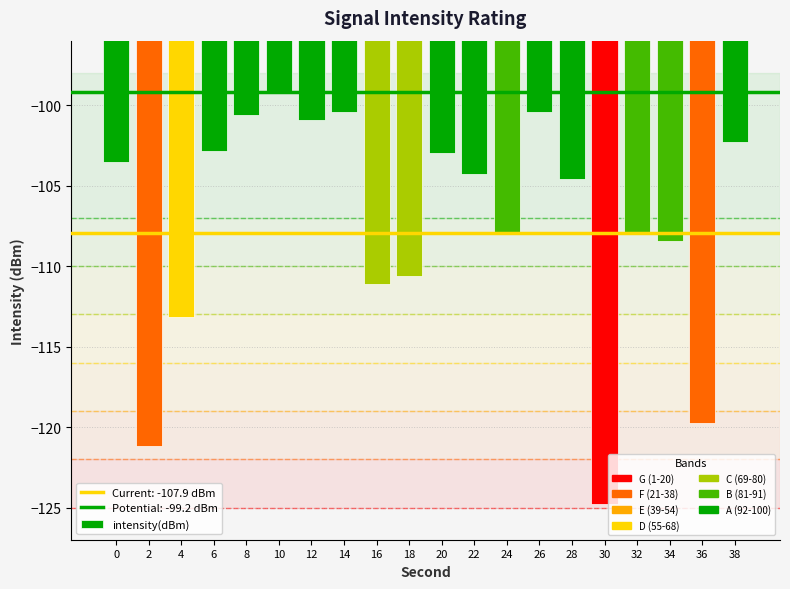

Which category has the lowest value across all series?

30